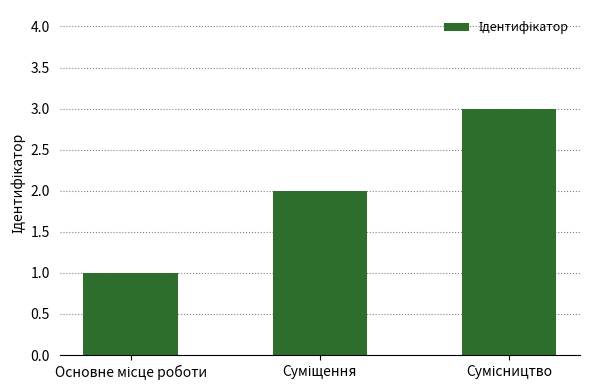

How many categories are shown in the chart?

3